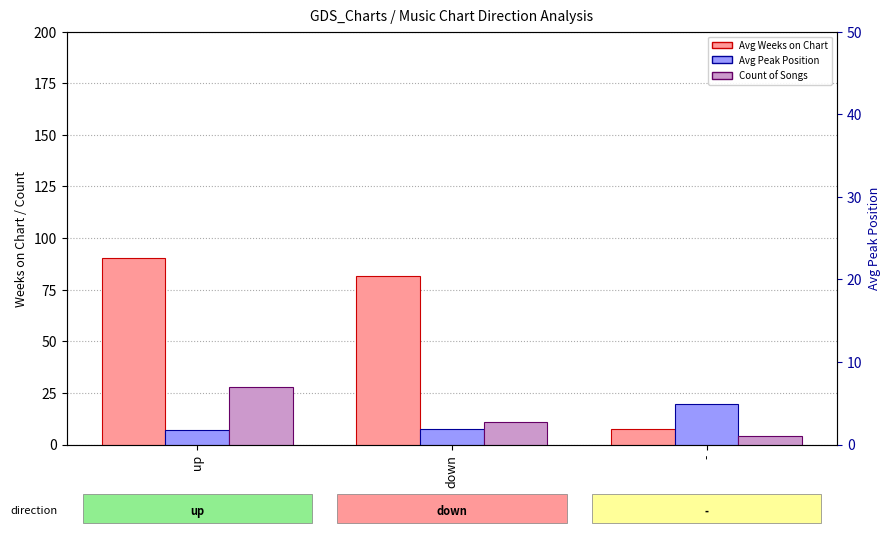

Which category has the highest value in the Avg Peak Position series?

-